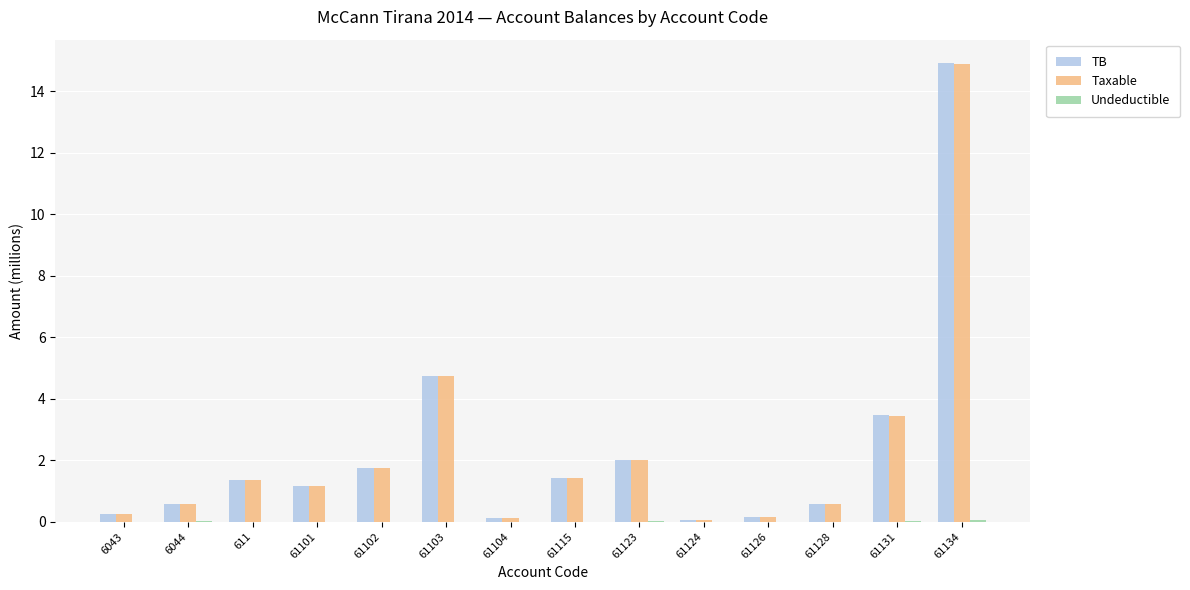

The value of TB at 611 is 0.4. True or false?

False